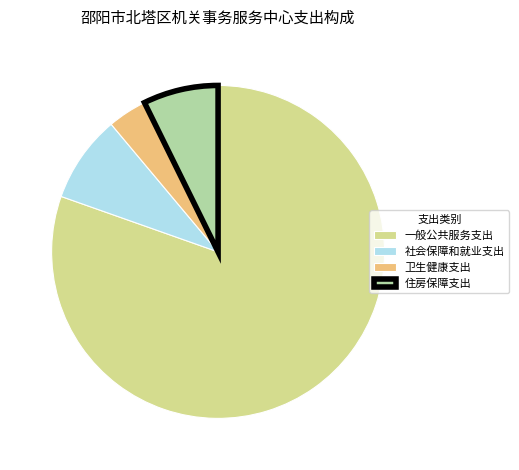

The 社会保障和就业支出 slice represents 8% of the pie. True or false?

True